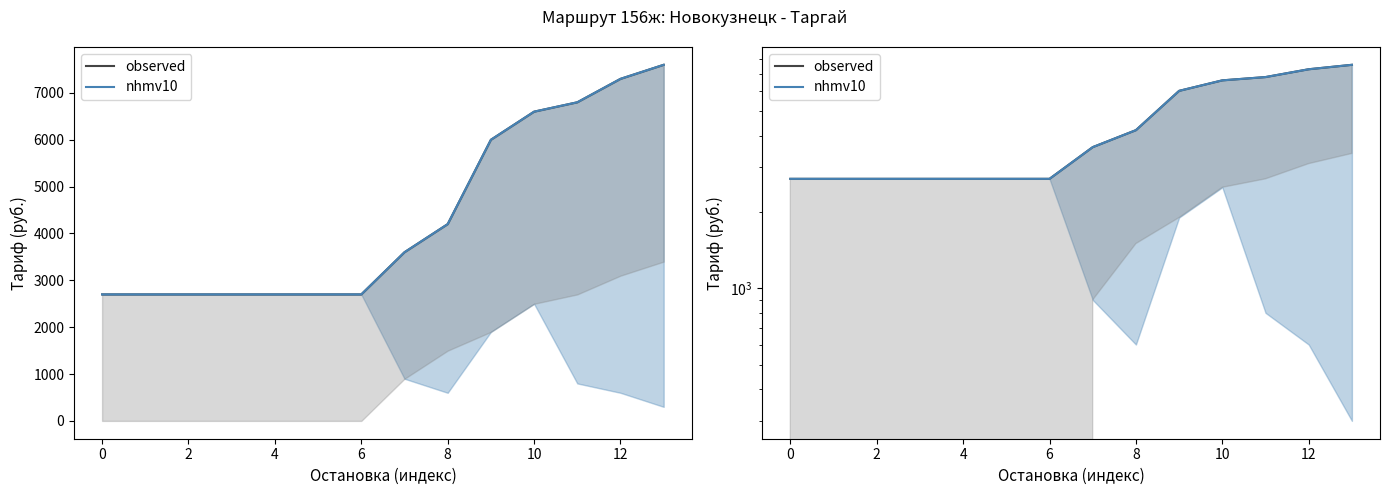

Reading left to right, what are all the values shown in this chart?

observed: 2700	2700	2700	2700	2700	2700	2700	3600	4200	6000	6600	6800	7300	7600
nhmv10: 2700	2700	2700	2700	2700	2700	2700	3600	4200	6000	6600	6800	7300	7600